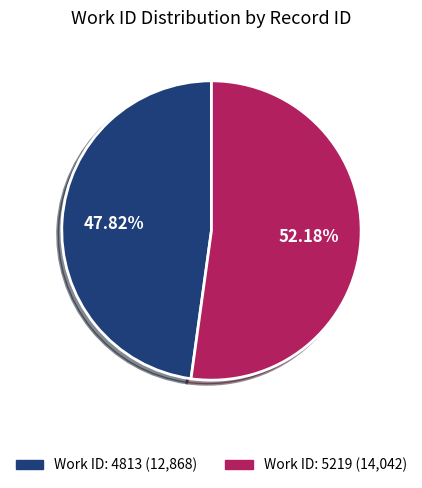

To the nearest percent, what is the difference between the largest and smallest slice percentages?

4%